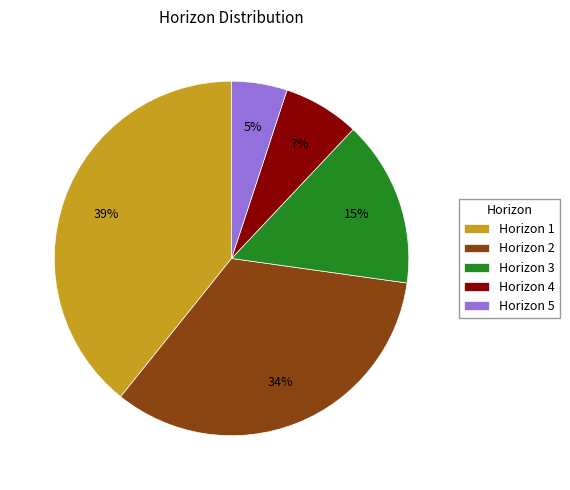

To the nearest percent, what is the difference between the largest and smallest slice percentages?

34%